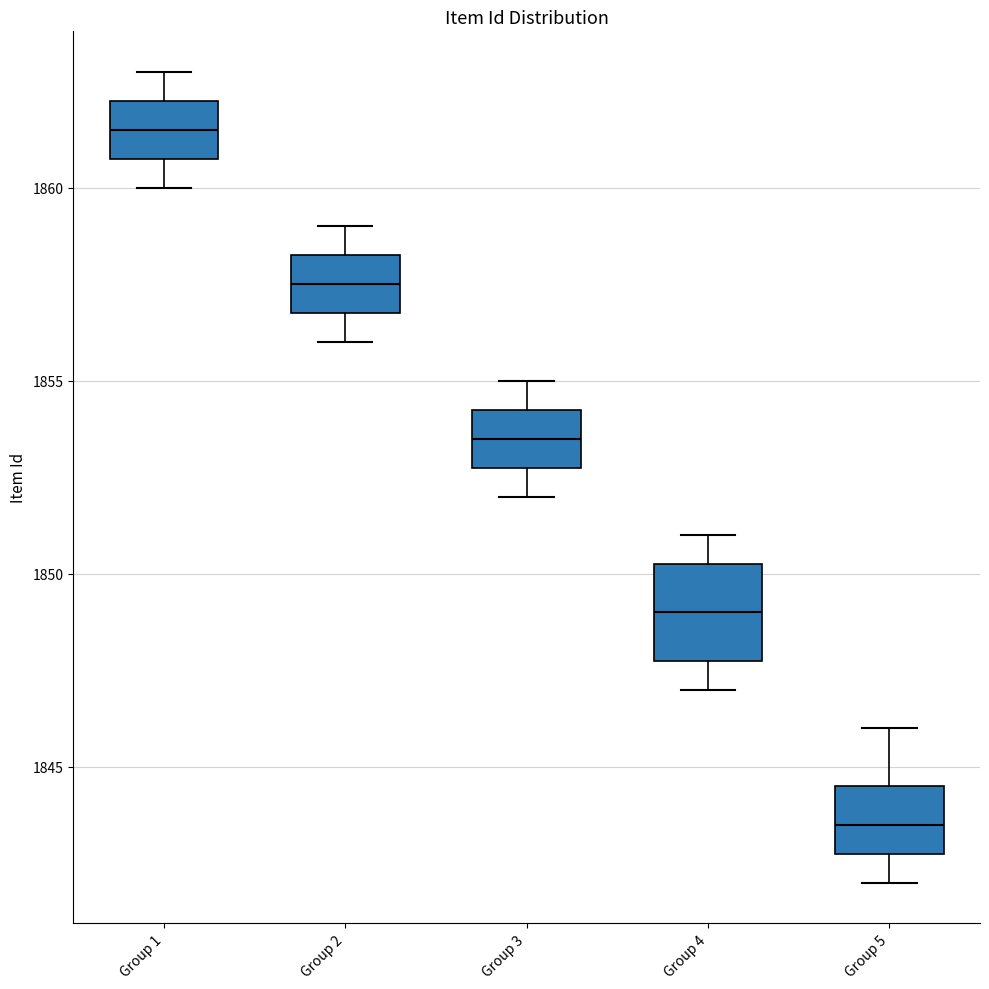

Reading left to right, transcribe this box plot: for each box, give where its median line is, the range the box spans, and where its two whiskers end, as read against the y-axis. The values are not printed on the chart, so give them approximately, as read against the axis.

Group 1: median 1861.5, box 1861.0 to 1862.5, whiskers 1860.0 to 1863.0
Group 2: median 1857.5, box 1857.0 to 1858.5, whiskers 1856.0 to 1859.0
Group 3: median 1853.5, box 1853.0 to 1854.5, whiskers 1852.0 to 1855.0
Group 4: median 1849.0, box 1848.0 to 1850.5, whiskers 1847.0 to 1851.0
Group 5: median 1843.5, box 1843.0 to 1844.5, whiskers 1842.0 to 1846.0